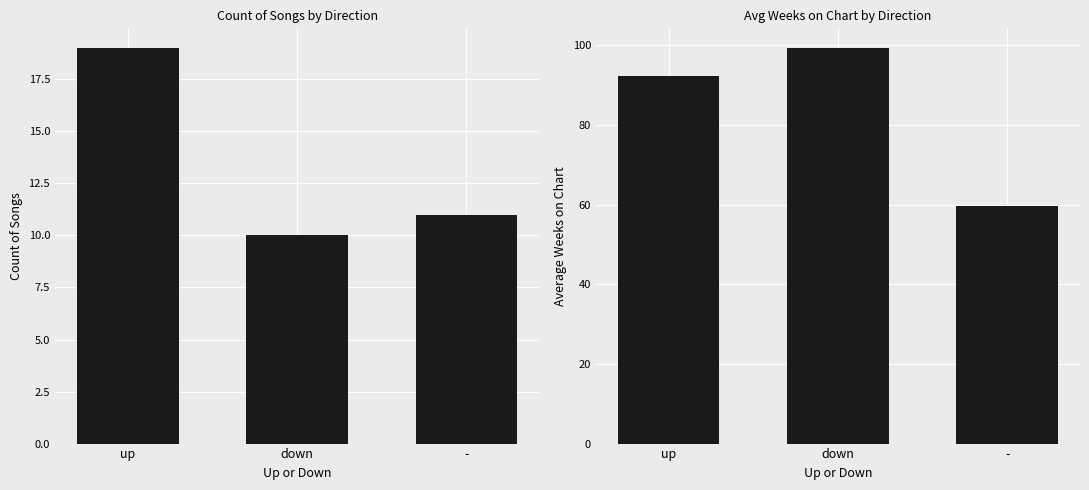

What is the label of the 1st bar from the left?

up